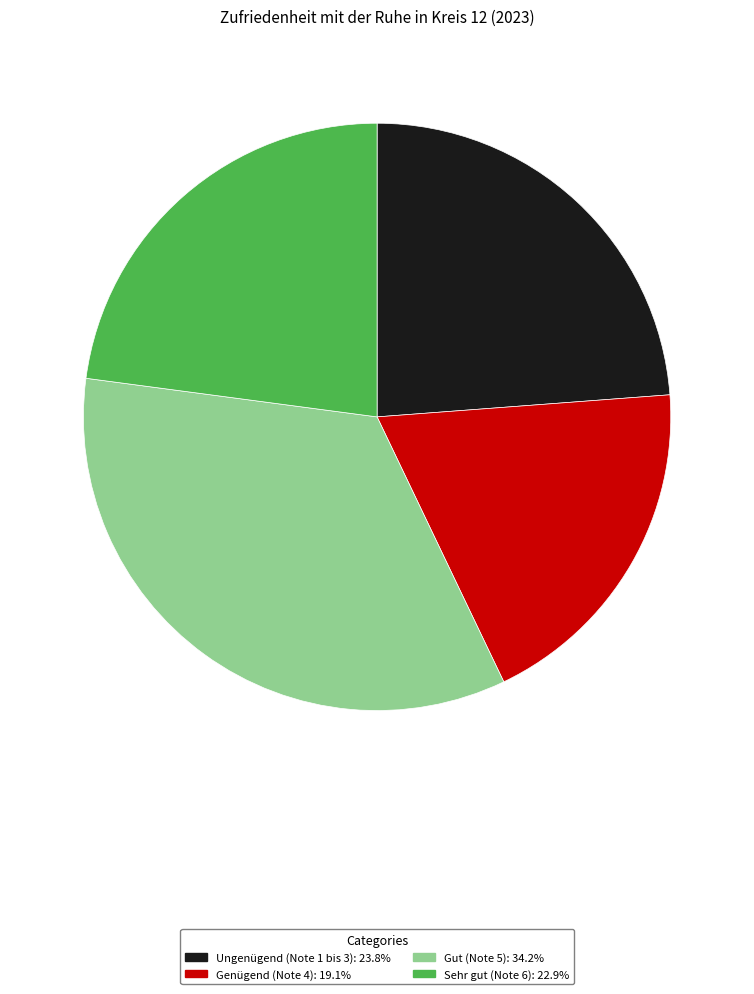

Count the number of slices in the pie.

4